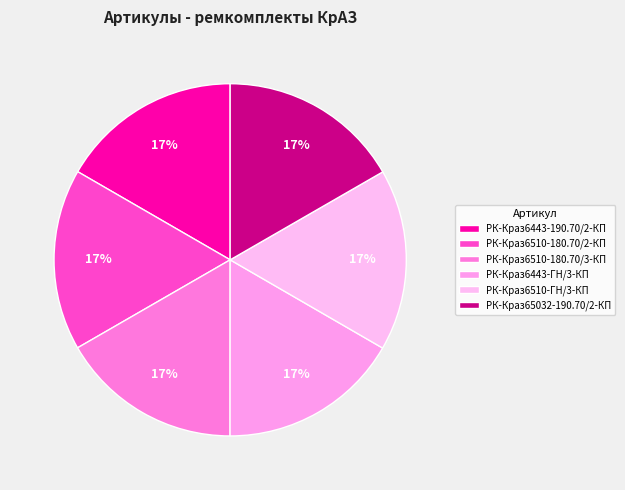

How many segments does this pie chart have?

6